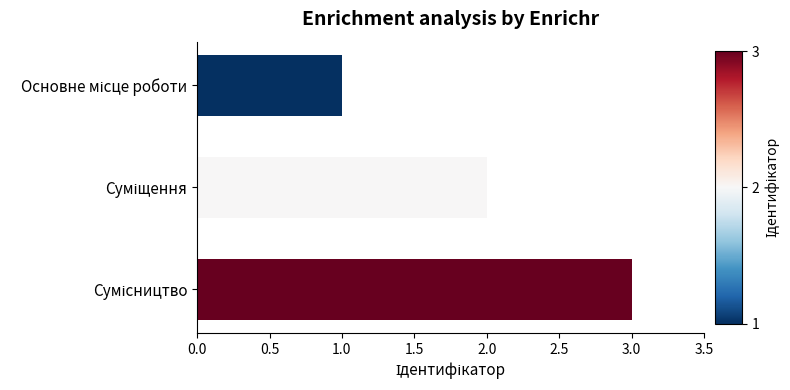

What is the maximum value shown in the chart?

3